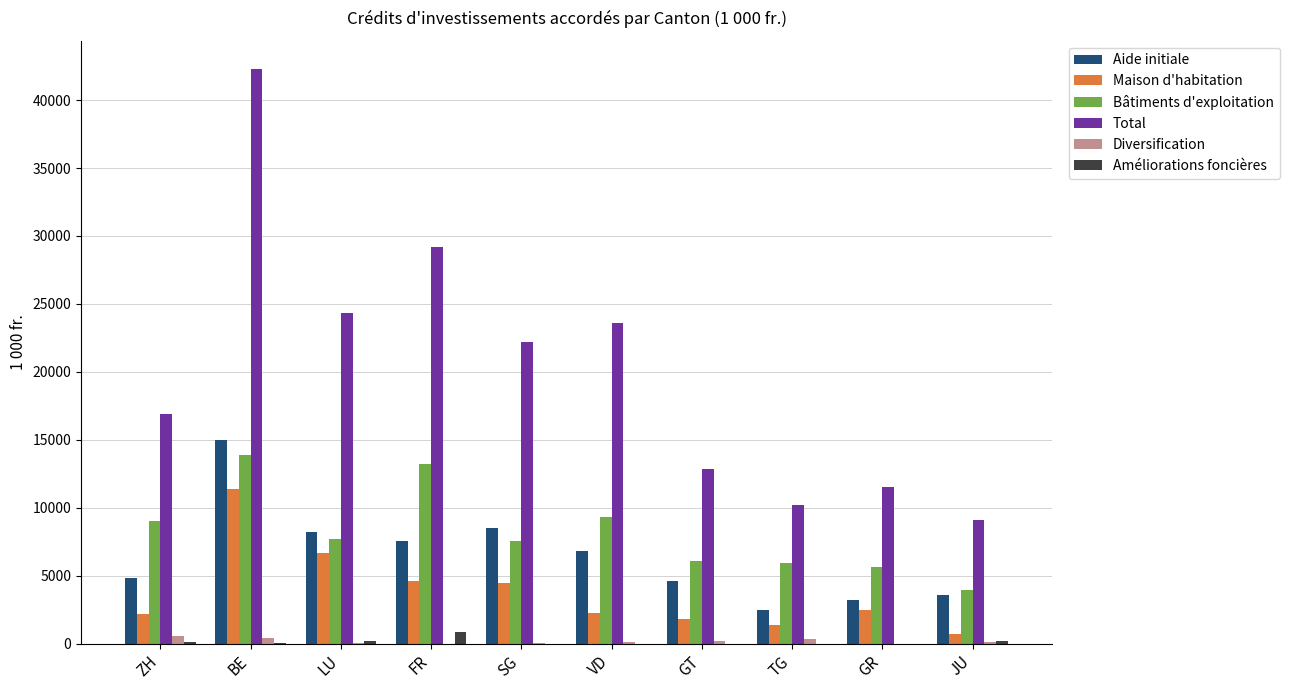

The value of Aide initiale at VD is 3044.8. True or false?

False